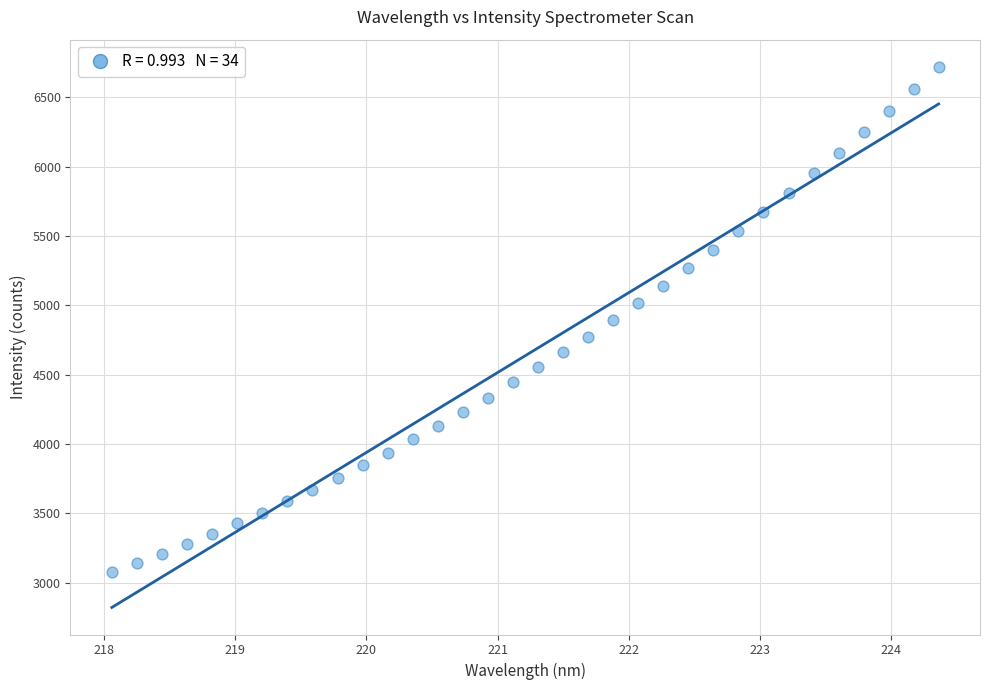

What is the range of X values (max minus min)?

6.3